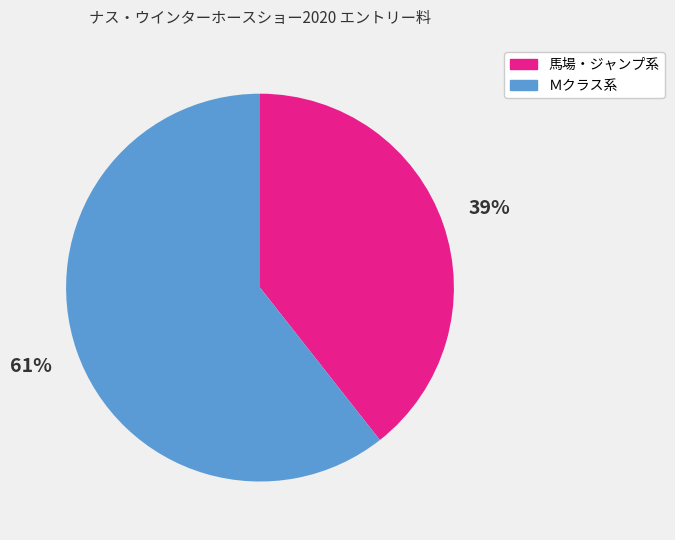

The 馬場・ジャンプ系 slice represents 39% of the pie. True or false?

True